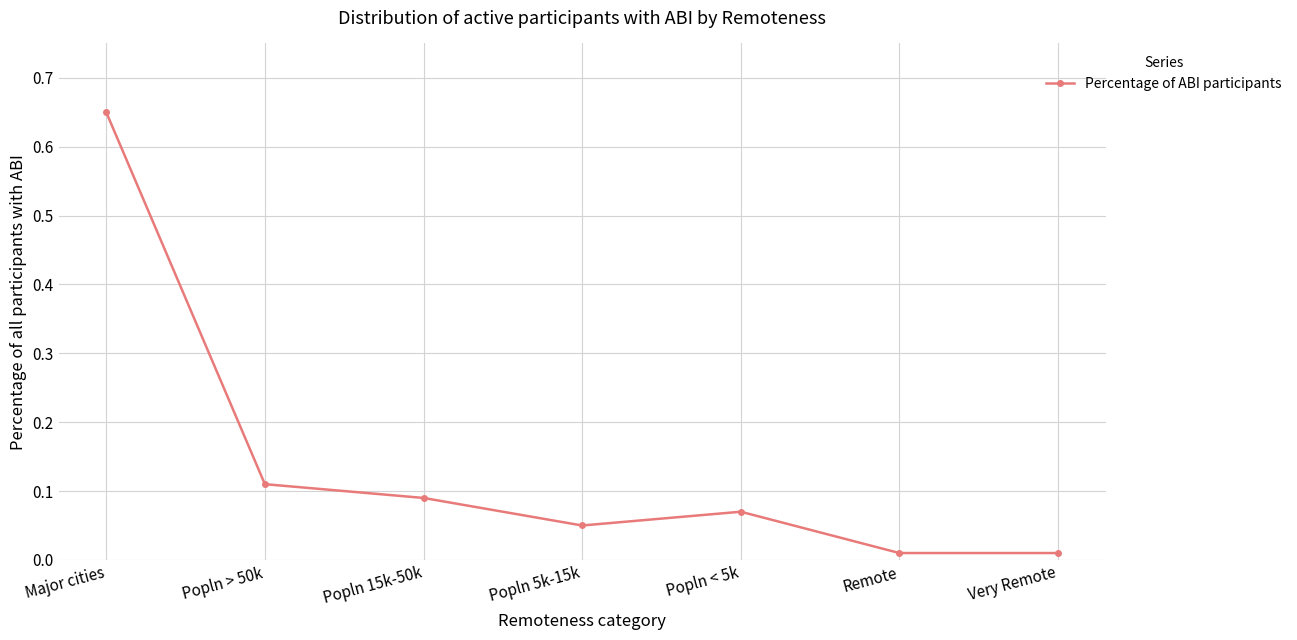

What is the label of the 2nd point from the right?

Remote